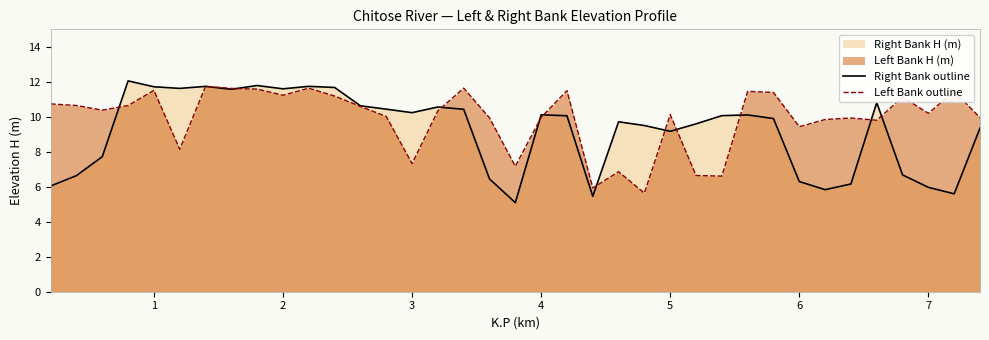

What is the value of the Left Bank outline point at the 36th from the left?

11.5